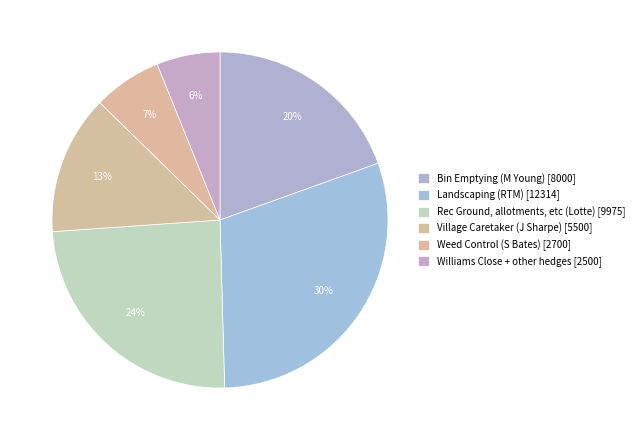

Which category has the biggest portion of the pie?

Landscaping (RTM)